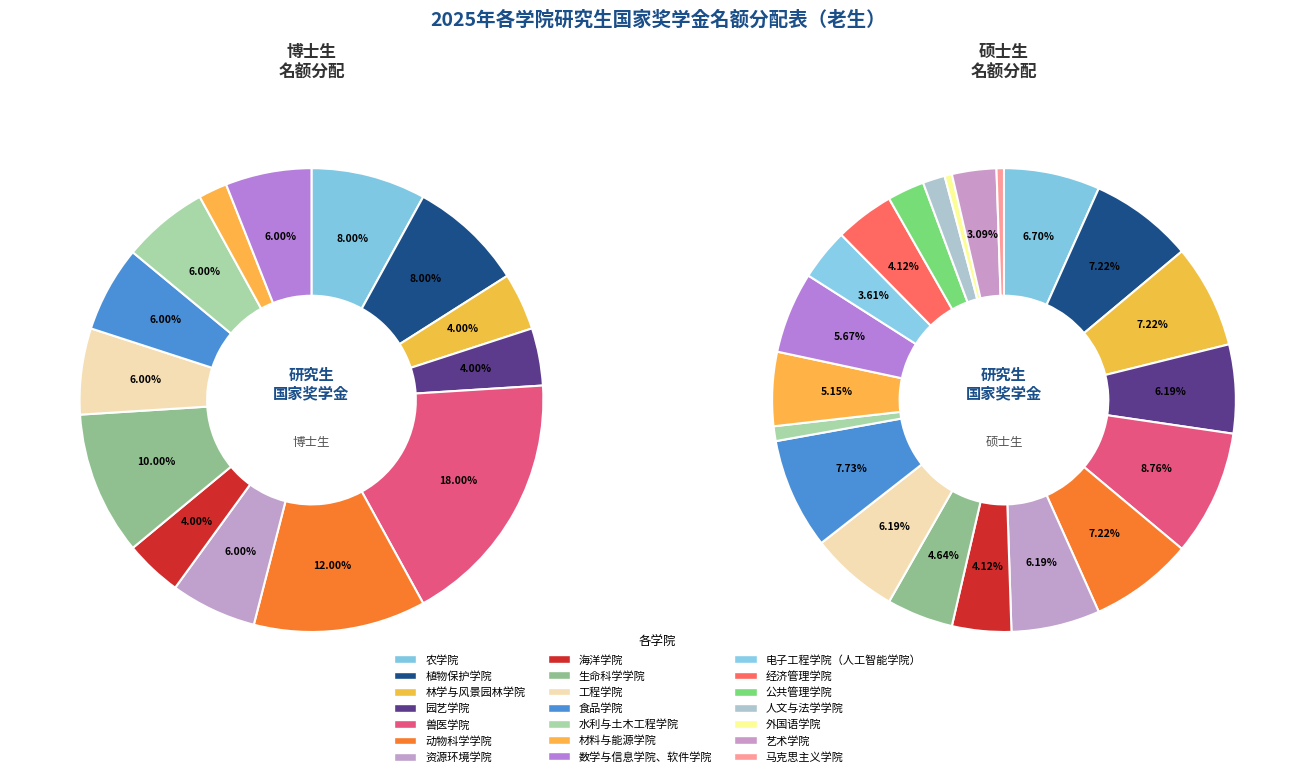

Is it true that 植物保护学院 is 17% of the pie?

False